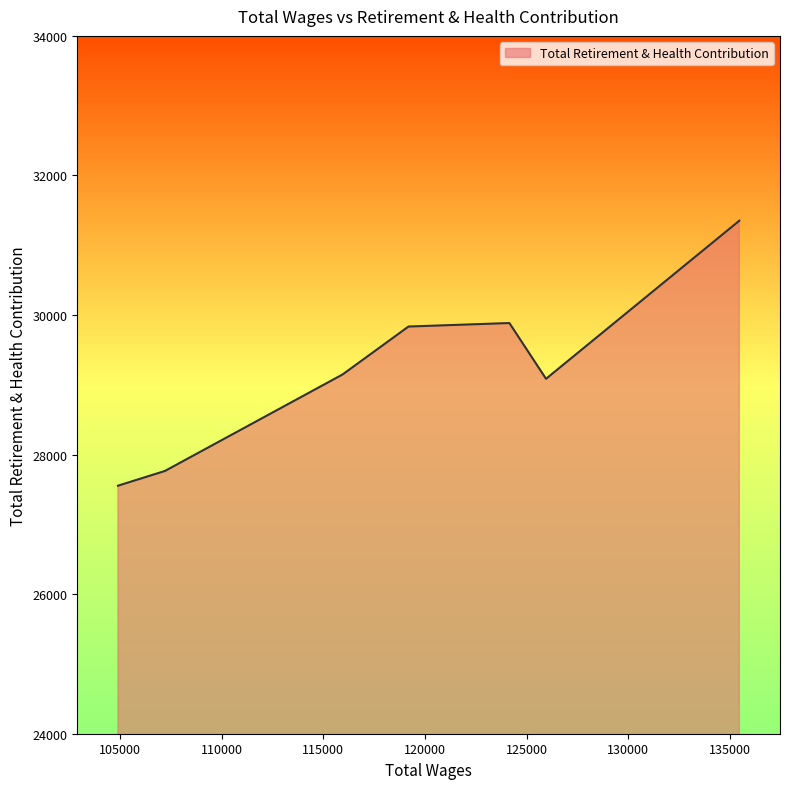

What is the minimum value shown in the chart?

27554